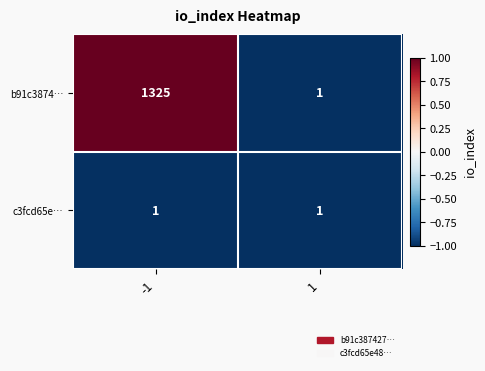

Is it true that b91c3874… equals 861 at -1?

False